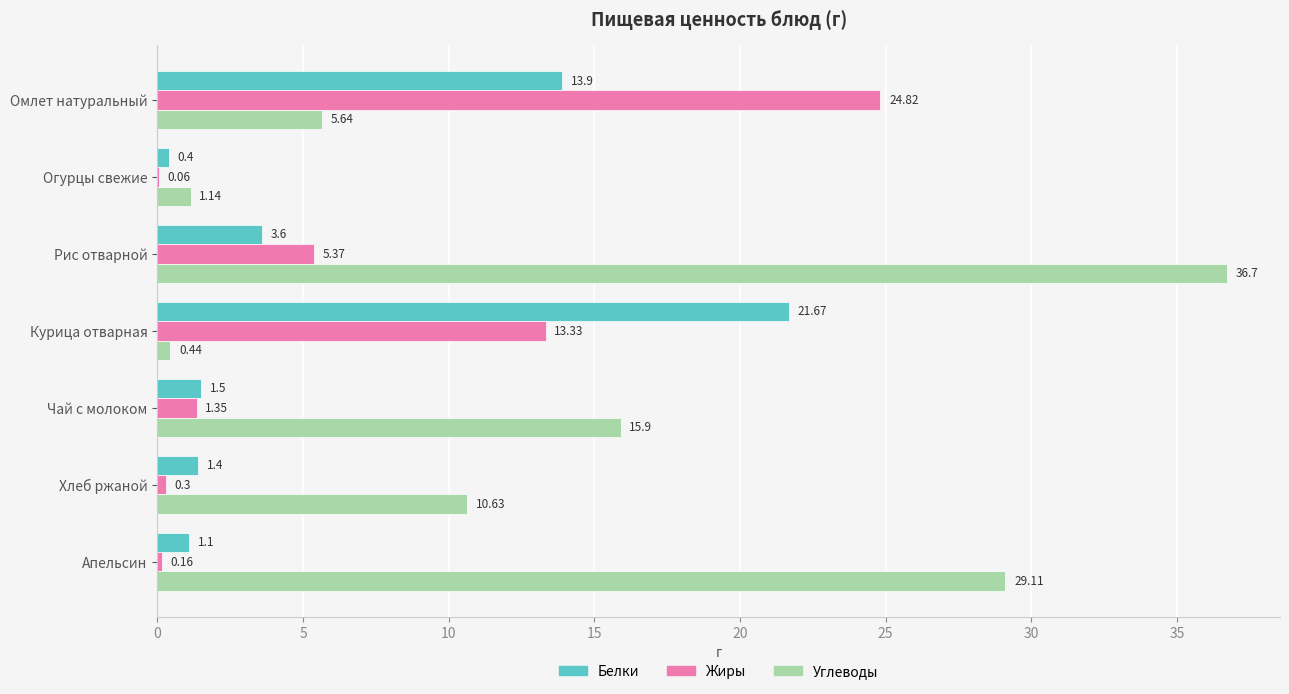

What is the greatest value displayed?

36.7